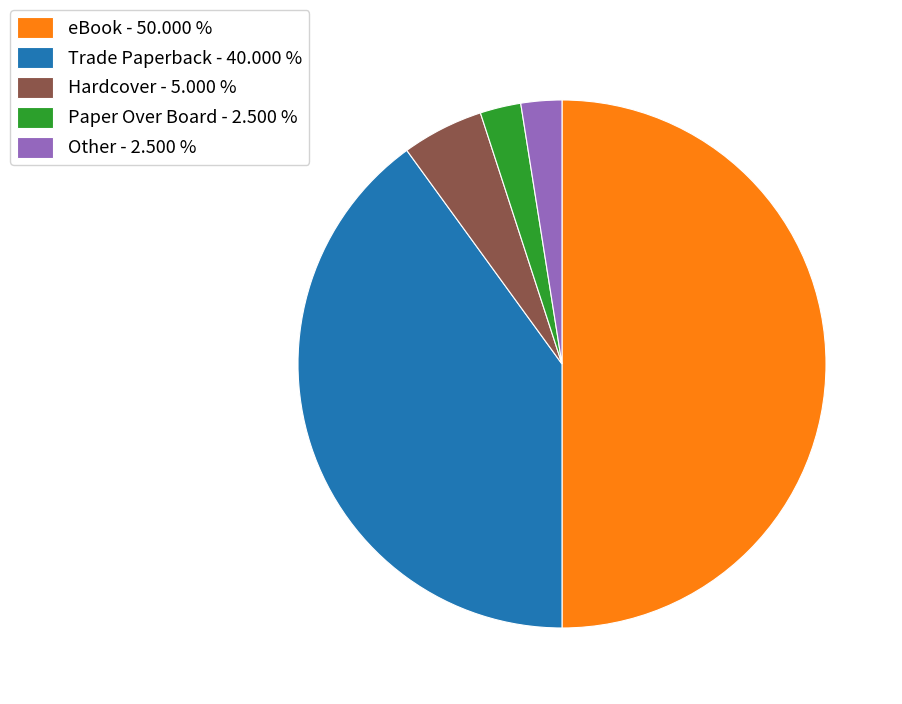

Which has a higher value, Hardcover - 5.000 % or eBook - 50.000 %?

eBook - 50.000 %